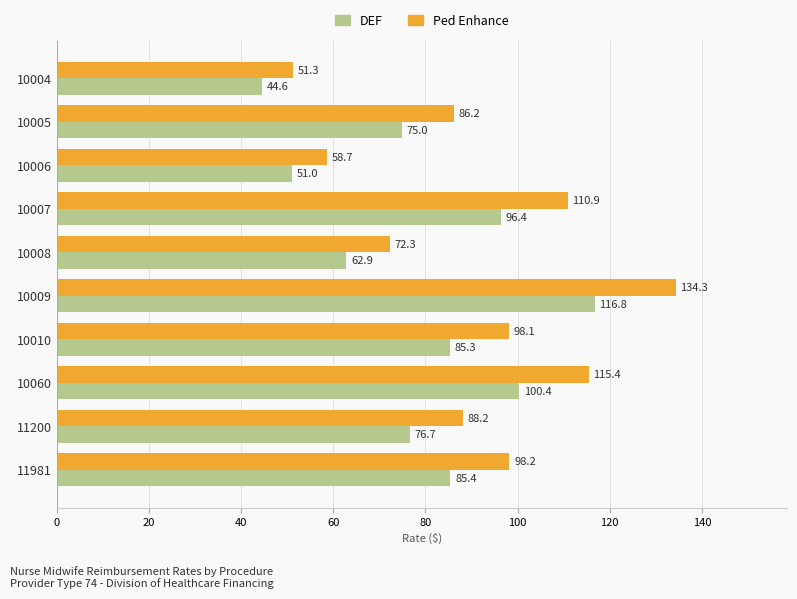

At which label does DEF reach its minimum?

10004